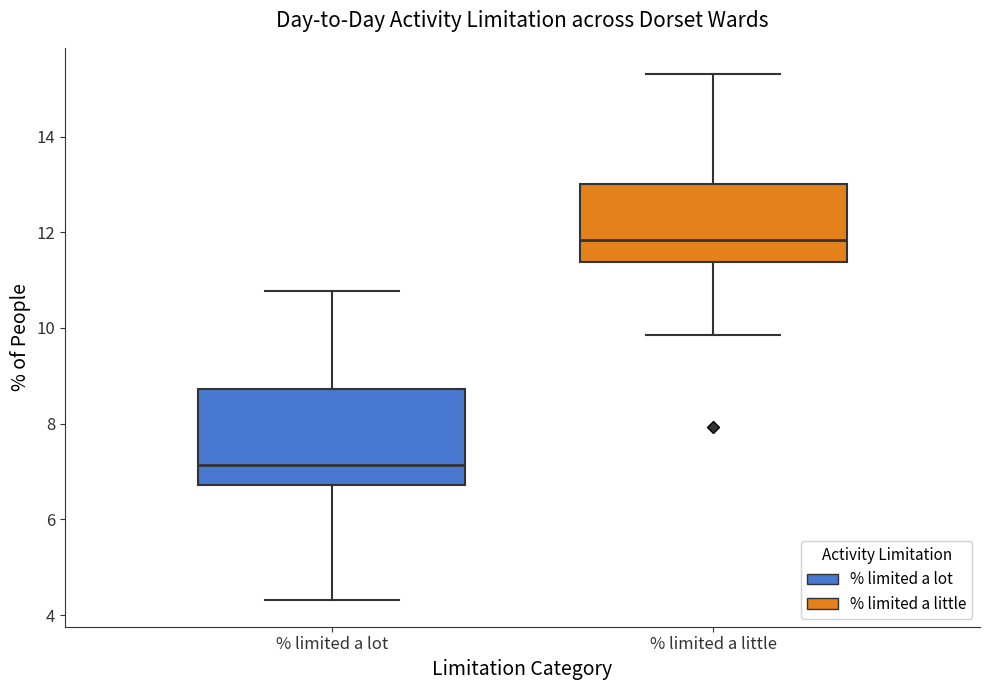

Which box's median line is the highest?

% limited a little